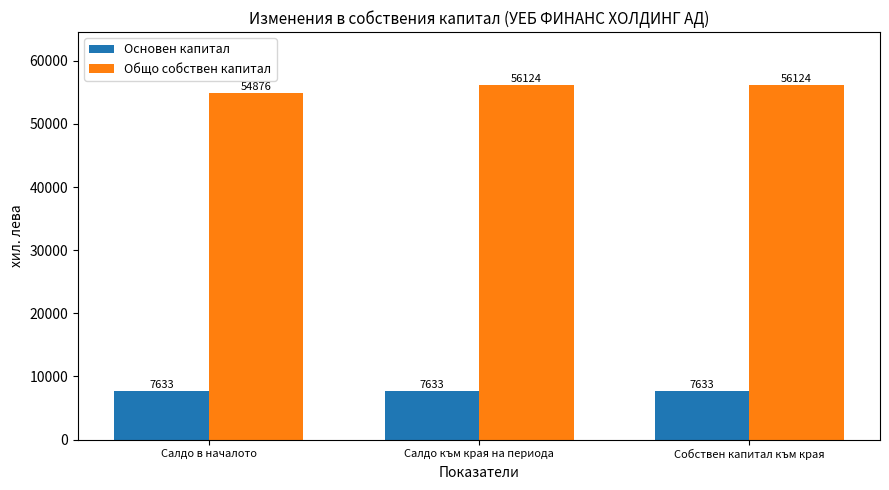

What is the difference between the Общо собствен капитал values at Собствен капитал към края and Салдо в началото?

1248